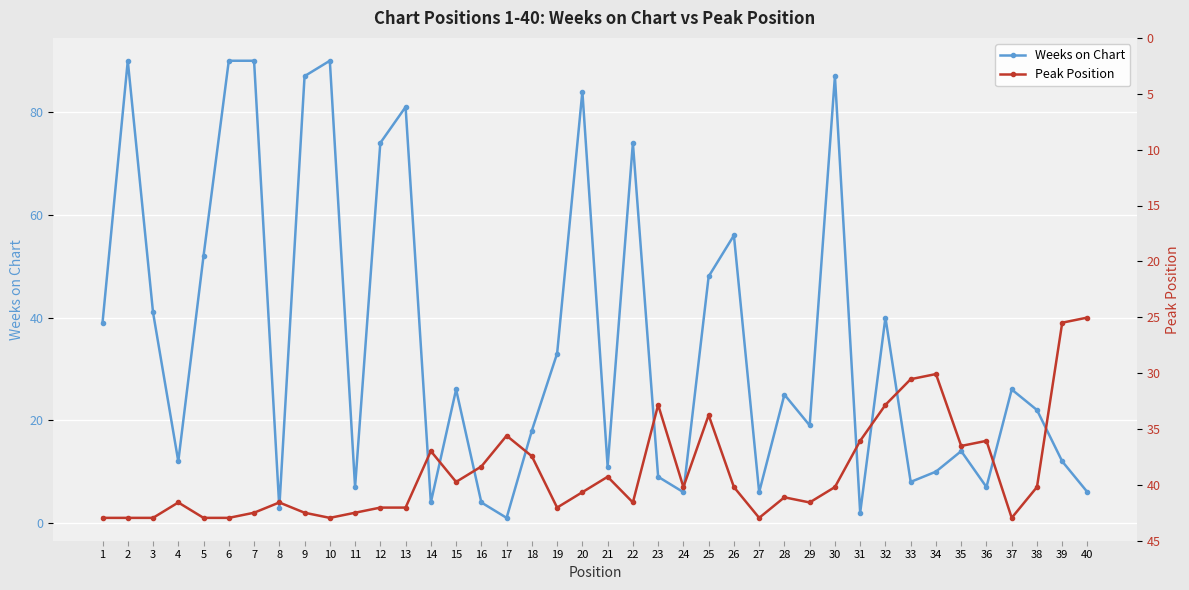

The Peak Position (ax2) series shows 6 at 20. True or false?

True